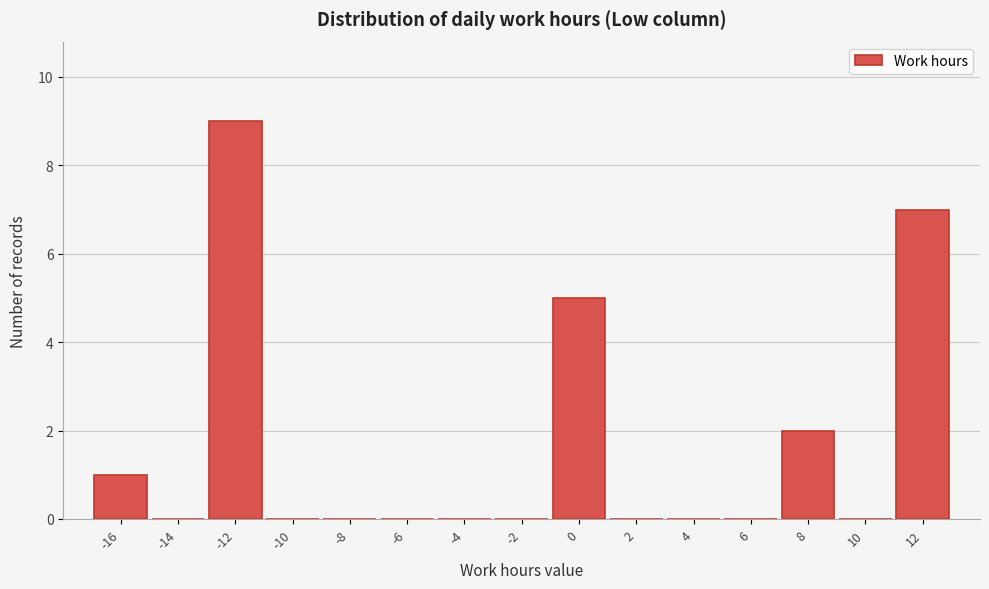

Reading right to left, what are all the values shown in this chart?

12=7	10=0	8=2	6=0	4=0	2=0	0=5	-2=0	-4=0	-6=0	-8=0	-10=0	-12=9	-14=0	-16=1